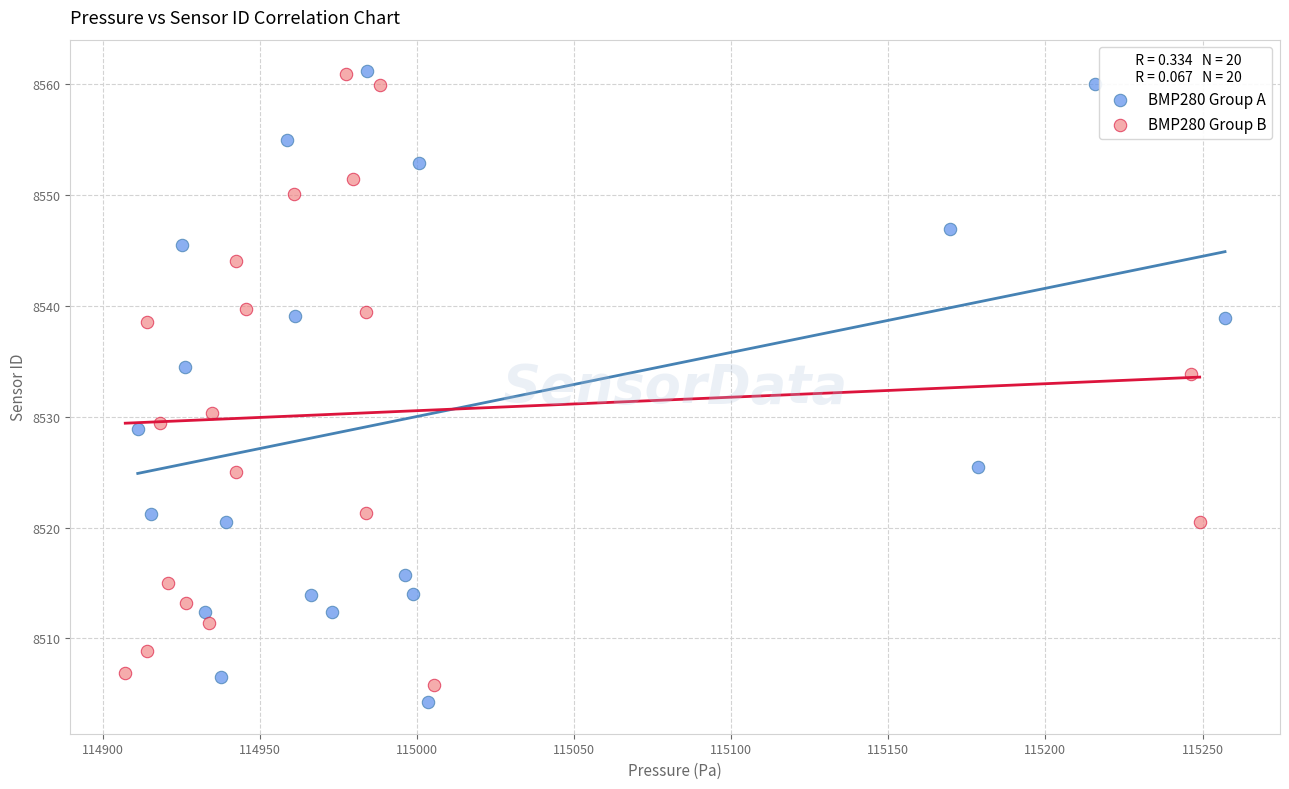

Which series contains the lowest Y value?

BMP280 Group A